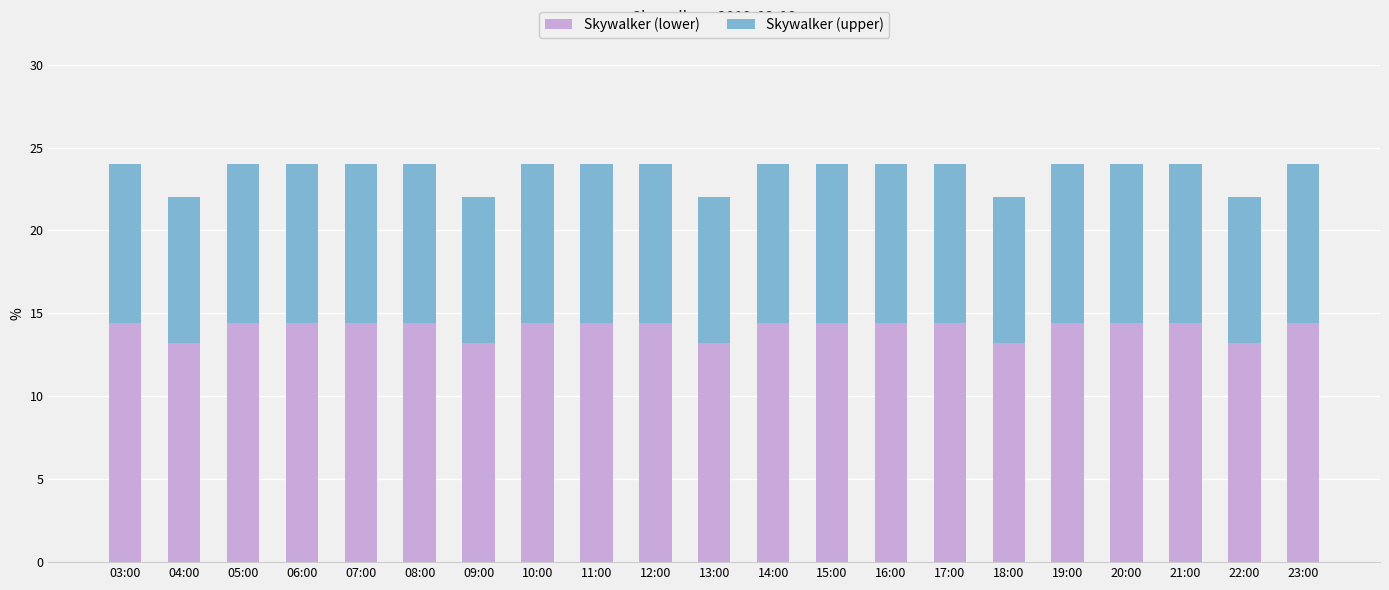

What is the difference between the maximum and second lowest values in the Skywalker (lower) series?

1.2